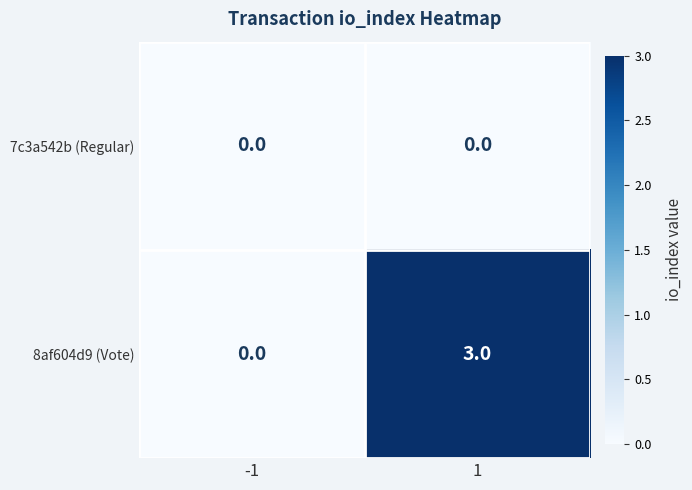

The 7c3a542b (Regular) series shows 0 at -1. True or false?

True